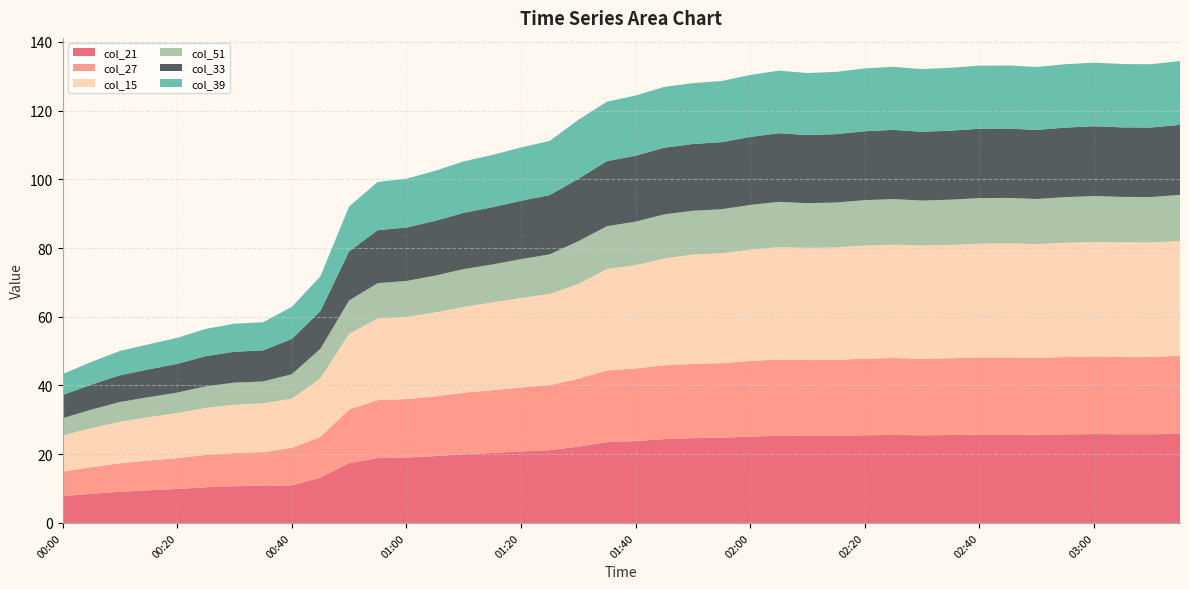

Reading left to right, extract all data points from this chart.

col_21: 00:00=7.8	00:05=8.5	00:10=9.1	00:15=9.5	00:20=9.9	00:25=10.4	00:30=10.7	00:35=10.8	00:40=10.9	00:45=13.2	00:50=17.4	00:55=18.9	01:00=19.0	01:05=19.4	01:10=20.0	01:15=20.4	01:20=20.8	01:25=21.2	01:30=22.2	01:35=23.5	01:40=23.8	01:45=24.4	01:50=24.7	01:55=24.8	02:00=25.1	02:05=25.4	02:10=25.3	02:15=25.3	02:20=25.5	02:25=25.6	02:30=25.5	02:35=25.6	02:40=25.7	02:45=25.7	02:50=25.7	02:55=25.8	03:00=25.9	03:05=25.8	03:10=25.8	03:15=26.0
col_27: 00:00=7.1	00:05=7.7	00:10=8.3	00:15=8.6	00:20=9.0	00:25=9.4	00:30=9.7	00:35=9.8	00:40=10.9	00:45=11.9	00:50=15.6	00:55=16.9	01:00=17.0	01:05=17.4	01:10=17.9	01:15=18.2	01:20=18.6	01:25=18.9	01:30=19.8	01:35=20.9	01:40=21.1	01:45=21.5	01:50=21.6	01:55=21.7	02:00=22.0	02:05=22.2	02:10=22.1	02:15=22.1	02:20=22.3	02:25=22.4	02:30=22.3	02:35=22.3	02:40=22.4	02:45=22.4	02:50=22.4	02:55=22.5	03:00=22.6	03:05=22.5	03:10=22.5	03:15=22.7
col_15: 00:00=10.6	00:05=11.4	00:10=12.1	00:15=12.6	00:20=13.1	00:25=13.7	00:30=14.0	00:35=14.2	00:40=14.3	00:45=17.0	00:50=22.0	00:55=23.7	01:00=23.9	01:05=24.4	01:10=25.0	01:15=25.5	01:20=26.0	01:25=26.5	01:30=27.5	01:35=29.5	01:40=30.0	01:45=31.1	01:50=31.8	01:55=32.0	02:00=32.4	02:05=32.7	02:10=32.7	02:15=32.7	02:20=32.9	02:25=33.0	02:30=32.9	02:35=33.0	02:40=33.1	02:45=33.2	02:50=33.1	02:55=33.2	03:00=33.3	03:05=33.3	03:10=33.3	03:15=33.4
col_51: 00:00=5.0	00:05=5.4	00:10=5.8	00:15=5.8	00:20=5.9	00:25=6.3	00:30=6.4	00:35=6.3	00:40=7.1	00:45=8.6	00:50=9.7	00:55=10.3	01:00=10.4	01:05=10.7	01:10=11.0	01:15=11.1	01:20=11.3	01:25=11.5	01:30=12.5	01:35=12.5	01:40=12.7	01:45=12.8	01:50=12.8	01:55=12.8	02:00=13.0	02:05=13.2	02:10=13.0	02:15=13.1	02:20=13.2	02:25=13.3	02:30=13.1	02:35=13.2	02:40=13.3	02:45=13.2	02:50=13.1	02:55=13.3	03:00=13.4	03:05=13.2	03:10=13.2	03:15=13.4
col_33: 00:00=6.7	00:05=7.3	00:10=7.8	00:15=8.1	00:20=8.4	00:25=8.8	00:30=9.0	00:35=9.0	00:40=10.3	00:45=11.0	00:50=14.3	00:55=15.4	01:00=15.6	01:05=15.9	01:10=16.4	01:15=16.7	01:20=17.0	01:25=17.2	01:30=18.1	01:35=18.9	01:40=19.2	01:45=19.4	01:50=19.4	01:55=19.5	02:00=19.8	02:05=20.0	02:10=19.8	02:15=19.9	02:20=20.1	02:25=20.1	02:30=20.0	02:35=20.1	02:40=20.2	02:45=20.2	02:50=20.1	02:55=20.2	03:00=20.3	03:05=20.2	03:10=20.2	03:15=20.4
col_39: 00:00=6.1	00:05=6.6	00:10=7.1	00:15=7.3	00:20=7.6	00:25=8.0	00:30=8.2	00:35=8.2	00:40=9.3	00:45=10.1	00:50=13.1	00:55=14.1	01:00=14.2	01:05=14.6	01:10=15.0	01:15=15.2	01:20=15.5	01:25=15.8	01:30=17.2	01:35=17.3	01:40=17.5	01:45=17.7	01:50=17.7	01:55=17.8	02:00=18.0	02:05=18.2	02:10=18.1	02:15=18.1	02:20=18.3	02:25=18.4	02:30=18.2	02:35=18.3	02:40=18.4	02:45=18.4	02:50=18.3	02:55=18.4	03:00=18.5	03:05=18.4	03:10=18.4	03:15=18.6